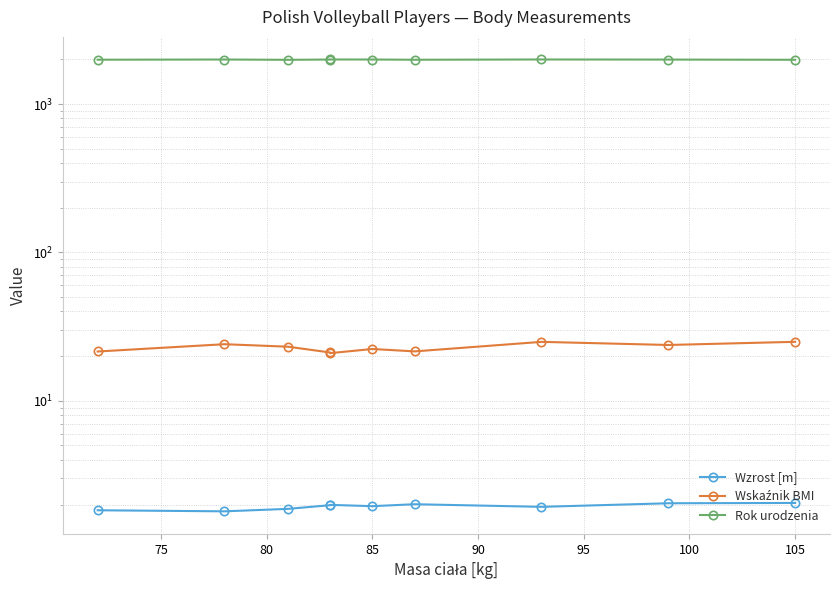

True or false: Rok urodzenia and Wzrost [m] cross at least once.

False